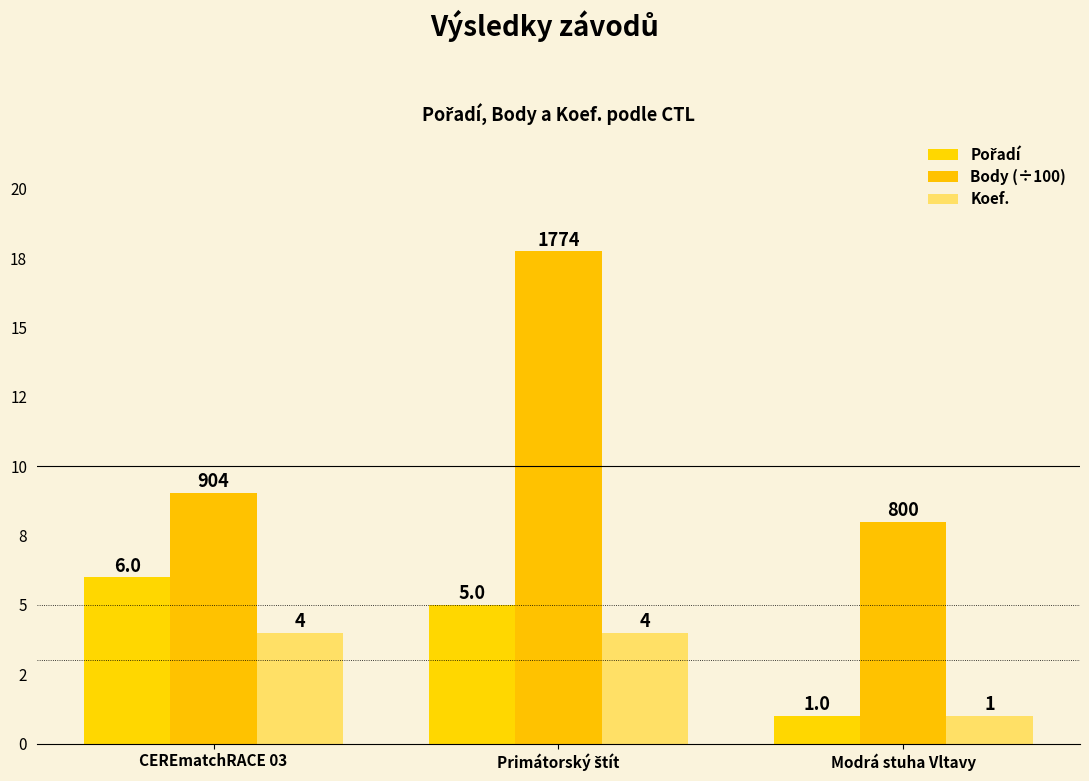

What are all the series names shown in the legend?

Pořadí, Body (÷100), Koef.